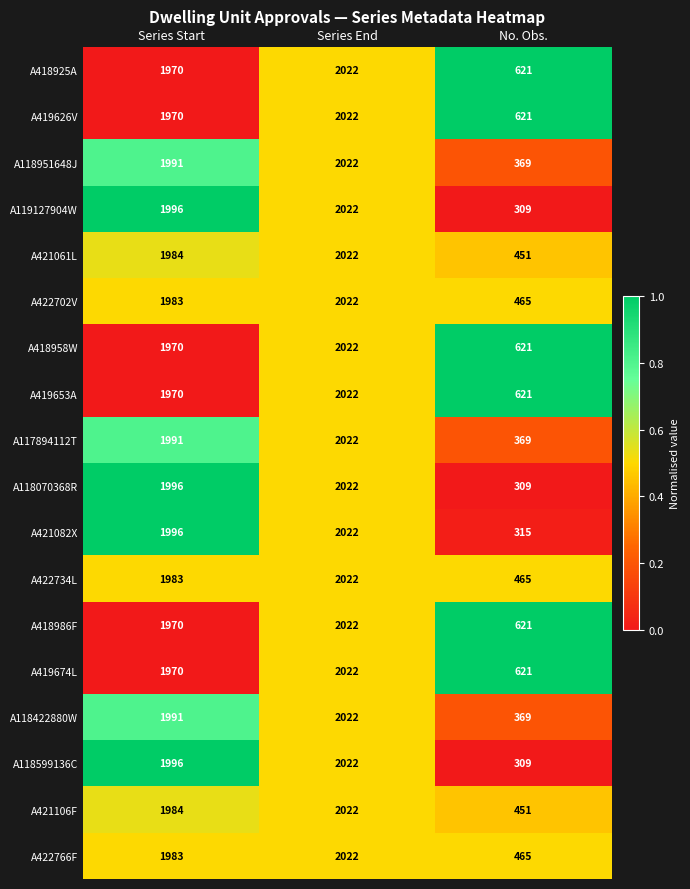

Which category has the highest value in the A119127904W series?

Series End